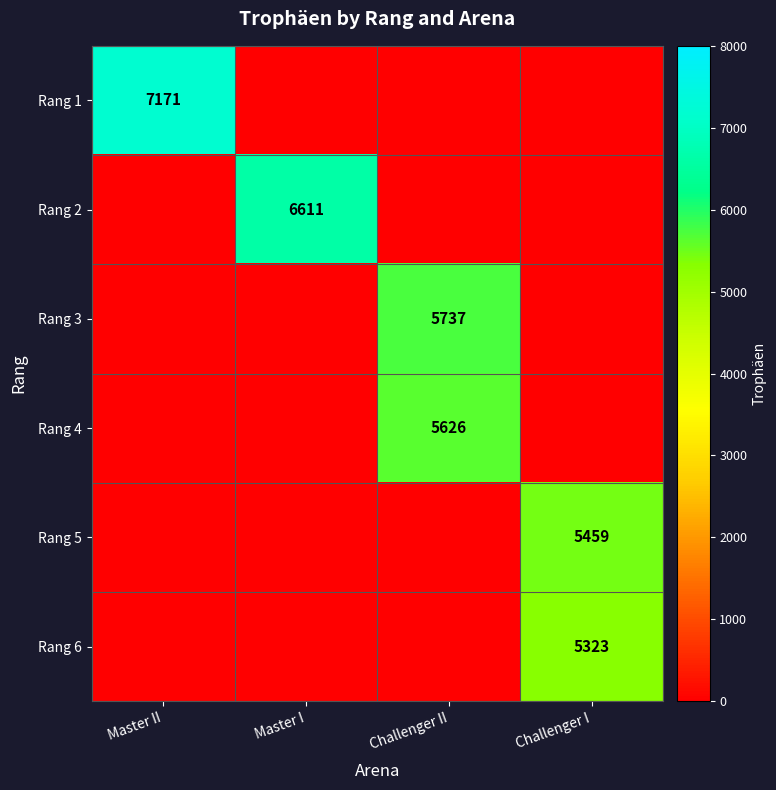

Which has a higher value, Master I or Master II?

Master II